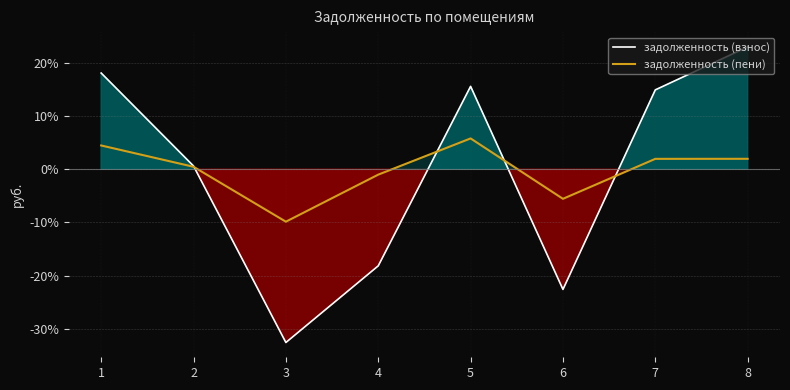

True or false: задолженность (взнос) has a value of -4.6 at 4.

False